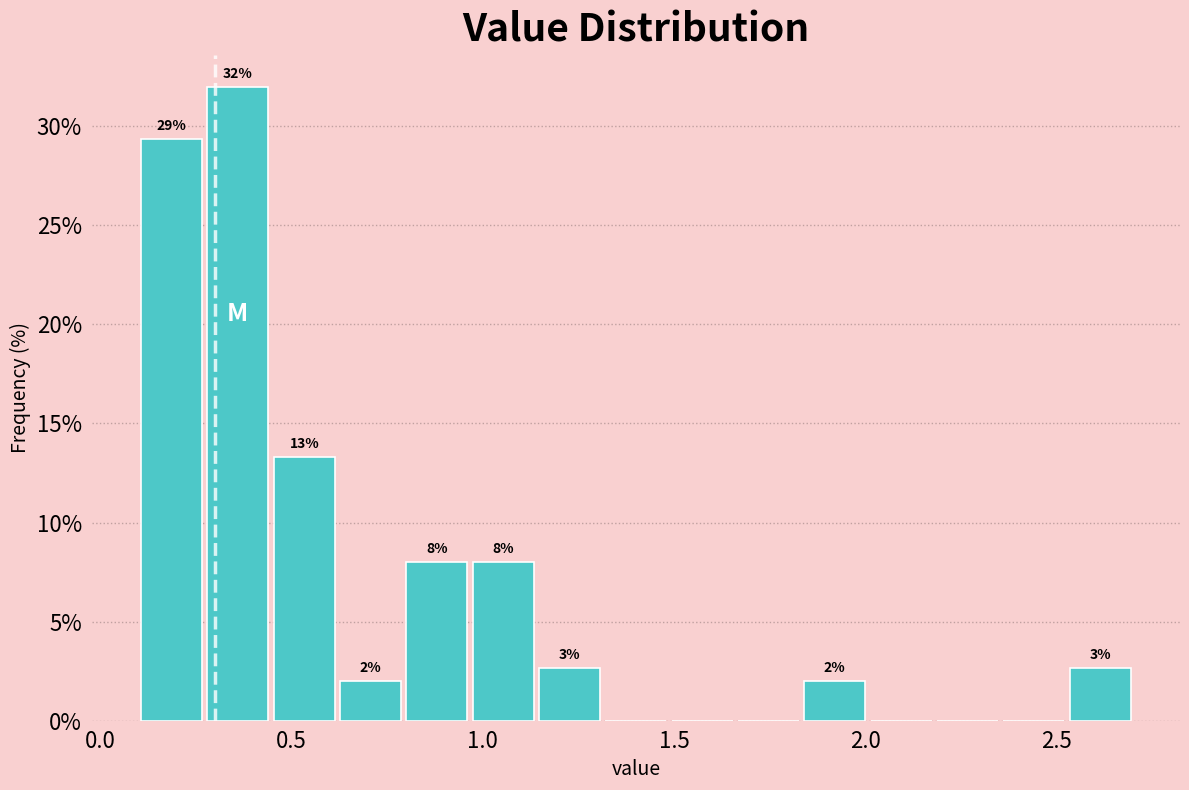

Read against the x-axis, roughly where is the centre of the tallest bar?

0.35